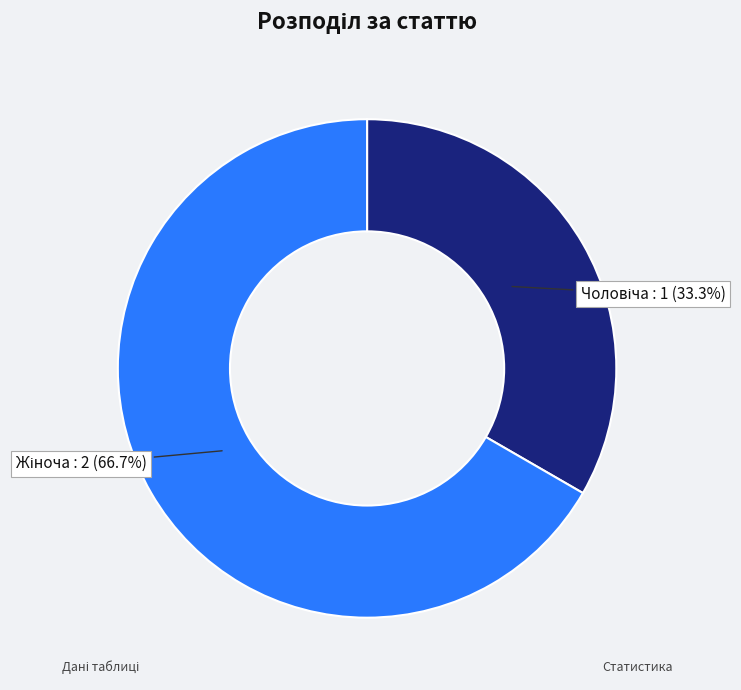

Is there a majority slice in this chart?

Yes